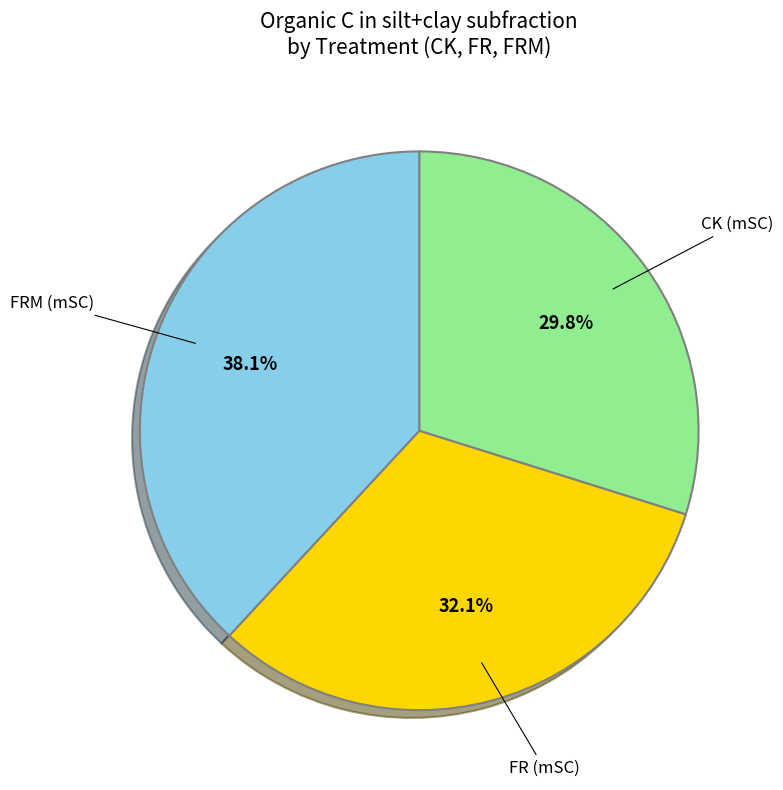

Is there a majority slice in this chart?

No